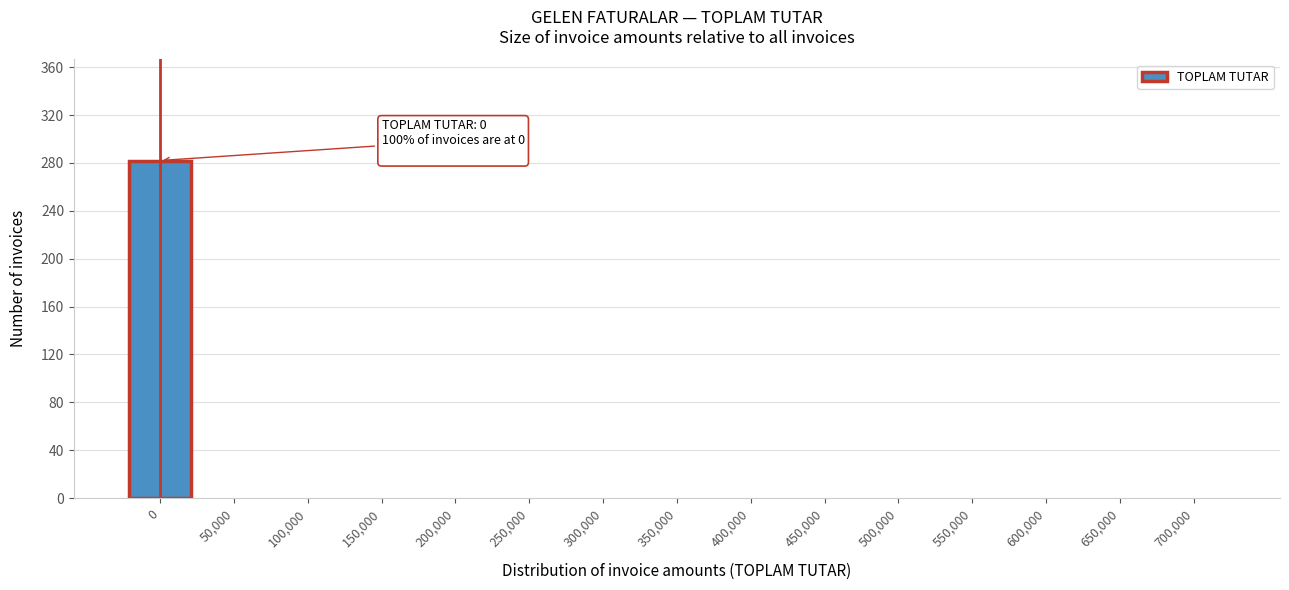

Reading right to left, what are all the values shown in this chart?

700,000=0	650,000=0	600,000=0	550,000=0	500,000=0	450,000=0	400,000=0	350,000=0	300,000=0	250,000=0	200,000=0	150,000=0	100,000=0	50,000=0	0=282